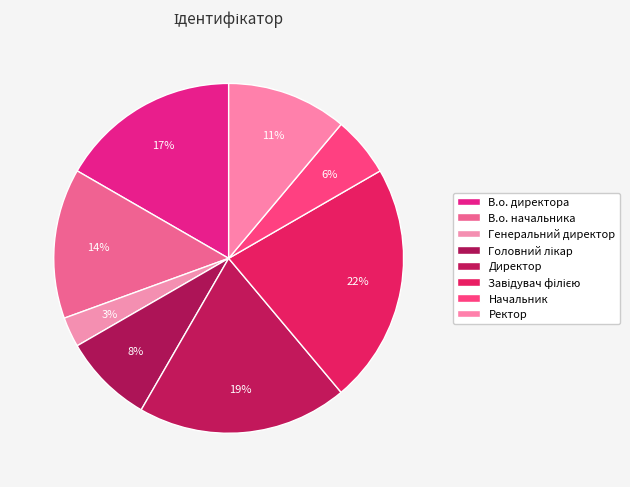

How many slices are in this pie chart?

8